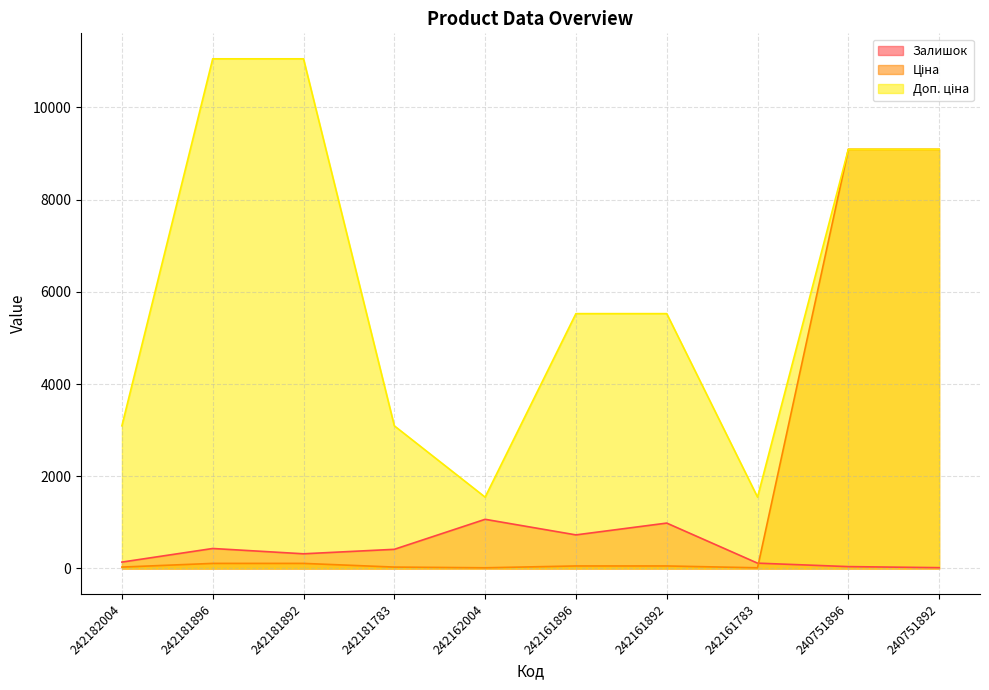

Does the chart have visible grid lines?

Yes